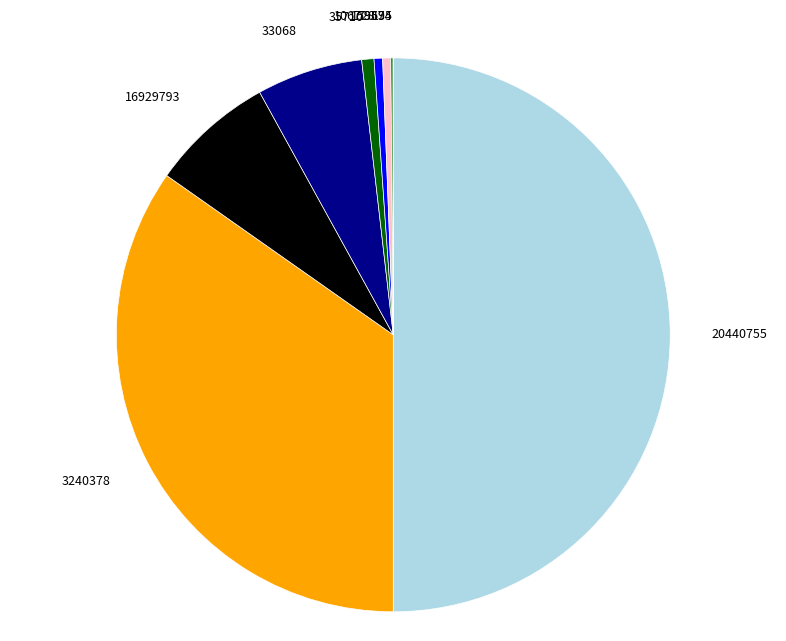

Combined, do 35710 and 15369 account for over 50%?

No